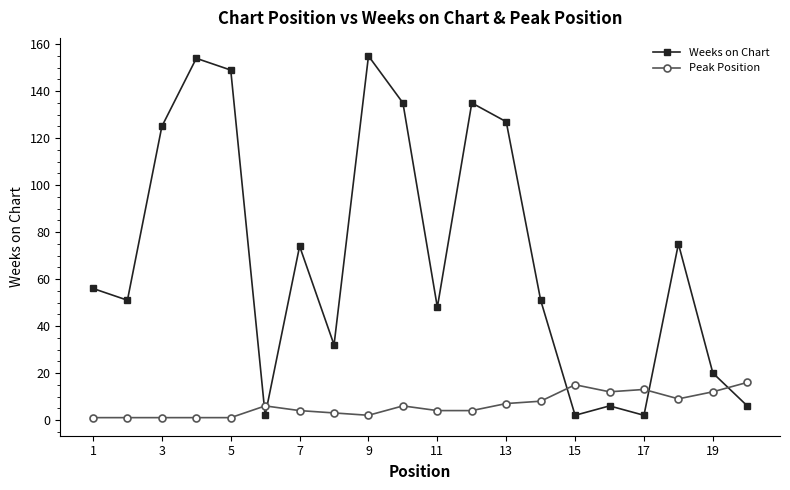

List the series in order of their peak value, highest first.

Weeks on Chart, Peak Position